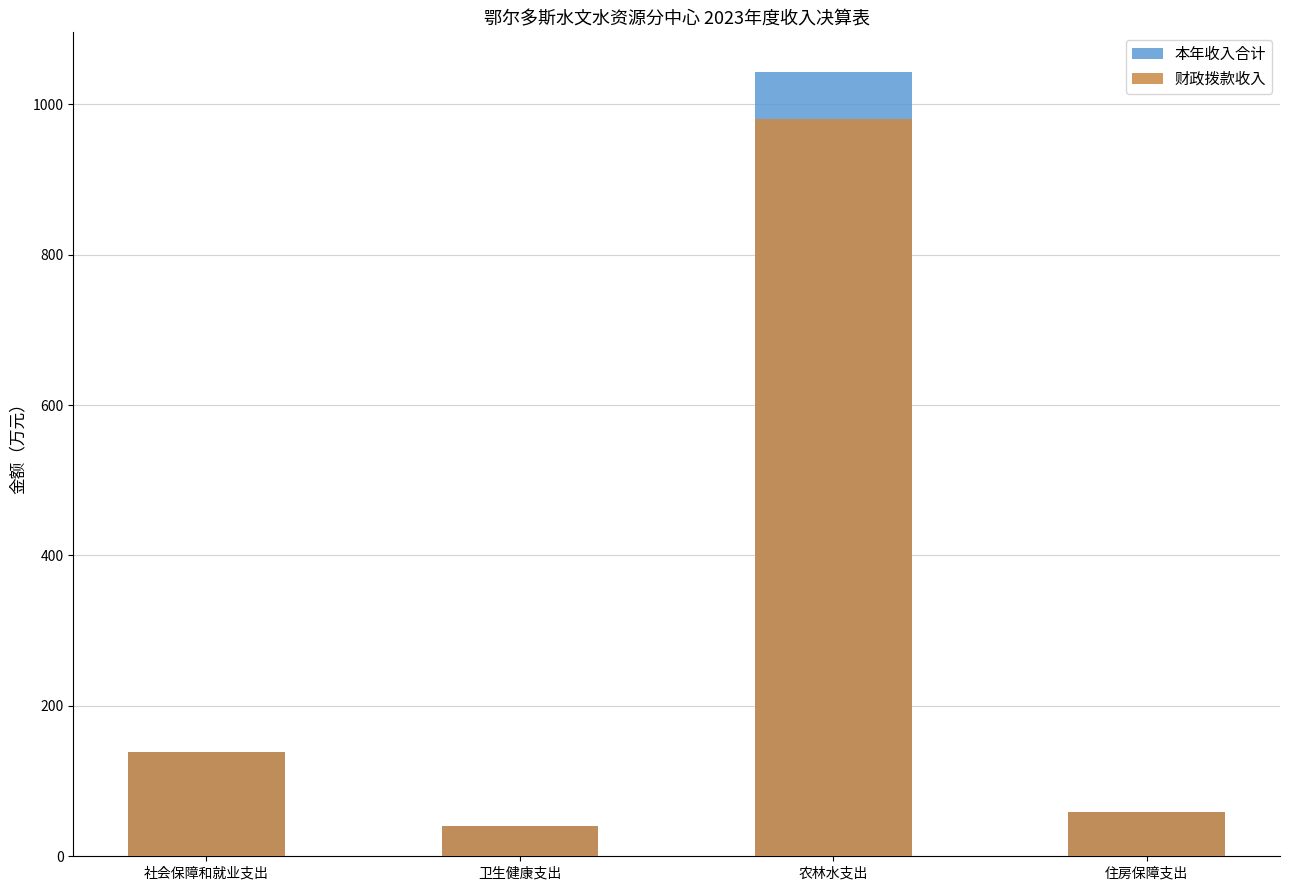

What is the difference between the maximum and second lowest values in the 本年收入合计 series?

985.2